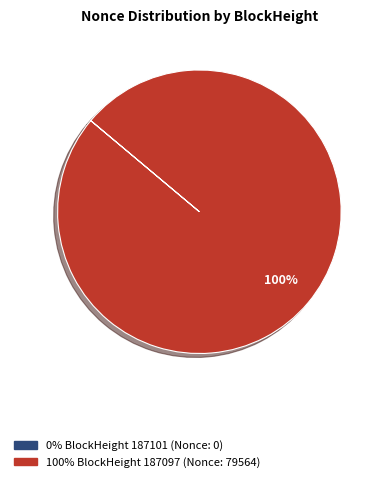

Is there a majority slice in this chart?

Yes